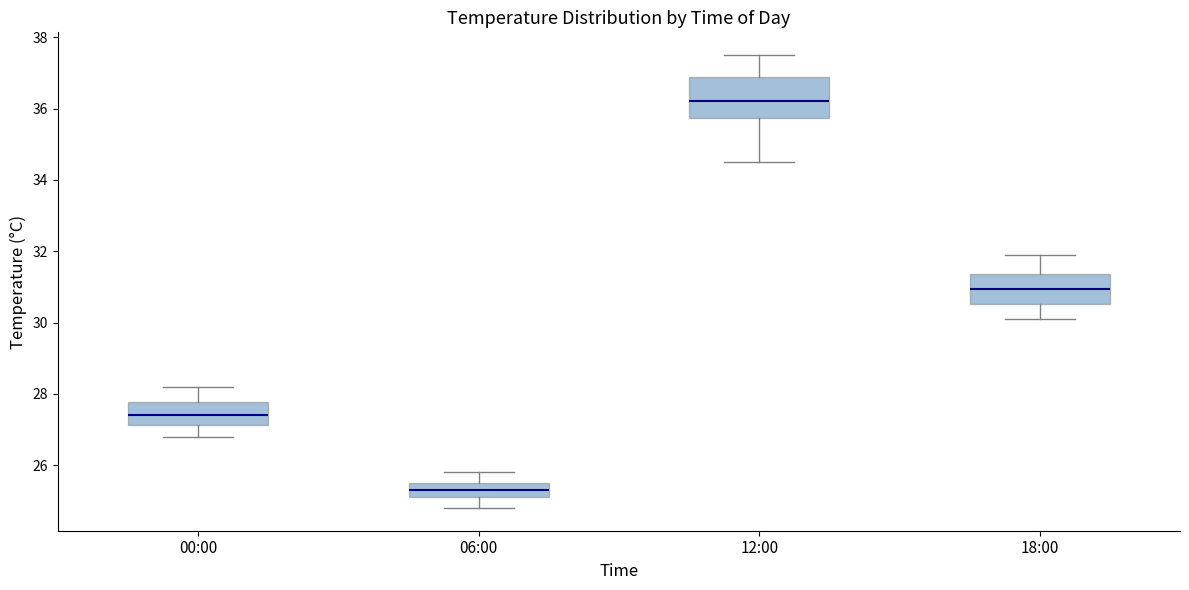

Reading left to right, transcribe this box plot: for each box, give where its median line is, the range the box spans, and where its two whiskers end, as read against the y-axis. The values are not printed on the chart, so give them approximately, as read against the axis.

00:00: median 27.4, box 27.2 to 27.8, whiskers 26.8 to 28.2
06:00: median 25.4, box 25.2 to 25.6, whiskers 24.8 to 25.8
12:00: median 36.2, box 35.8 to 36.8, whiskers 34.6 to 37.6
18:00: median 31.0, box 30.6 to 31.4, whiskers 30.2 to 32.0